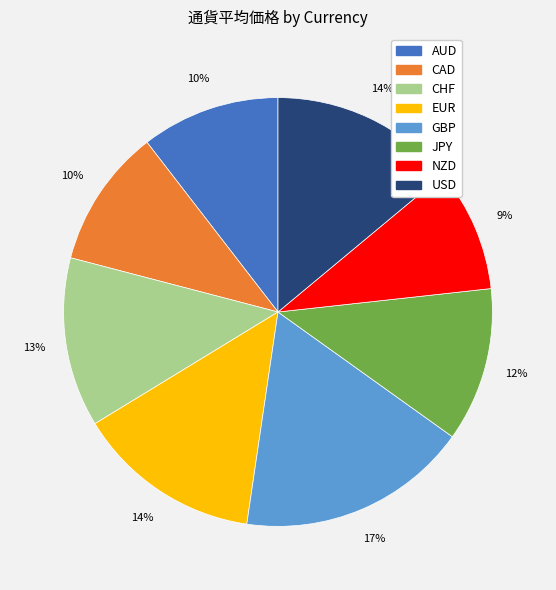

To the nearest percent, what is the average slice percentage?

12%